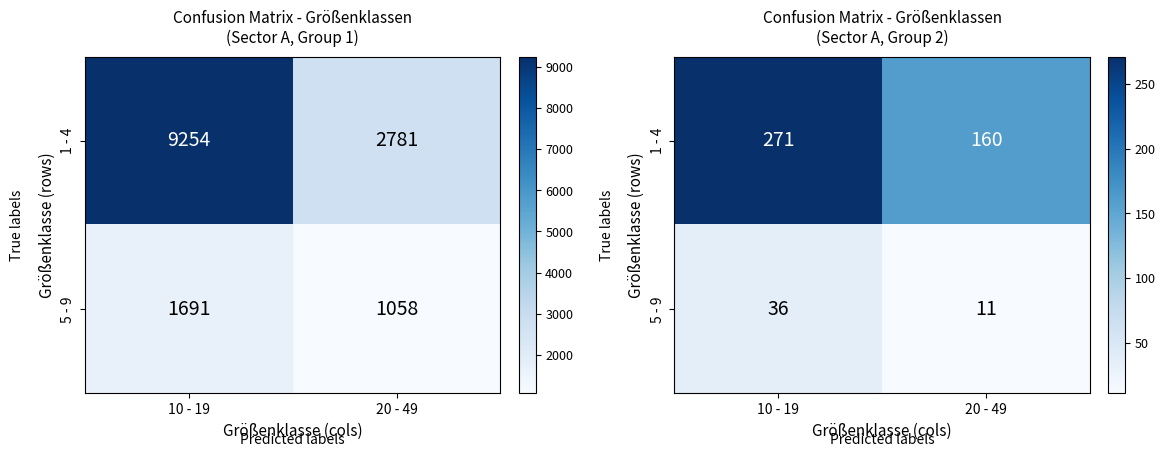

Which series has the widest spread of values?

1 - 4